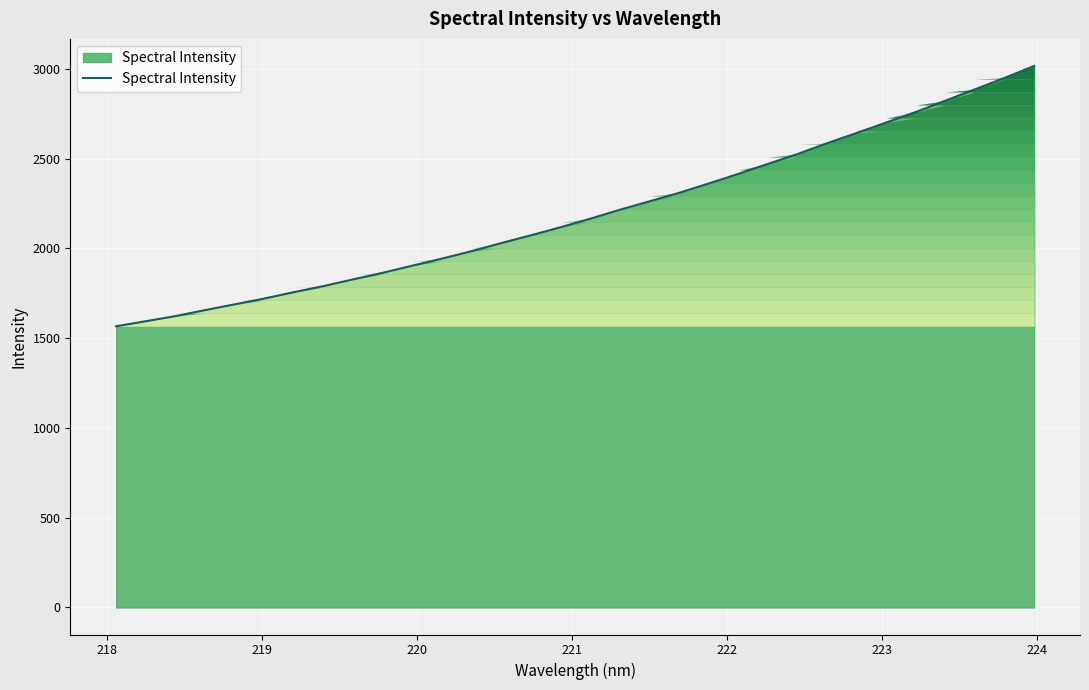

What is the greatest value displayed?

3015.5